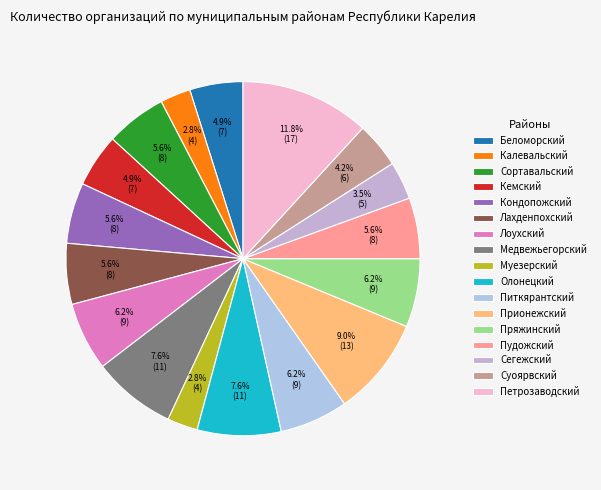

What is the ratio of the value at Пряжинский to the value at Лахденпохский?

1.1